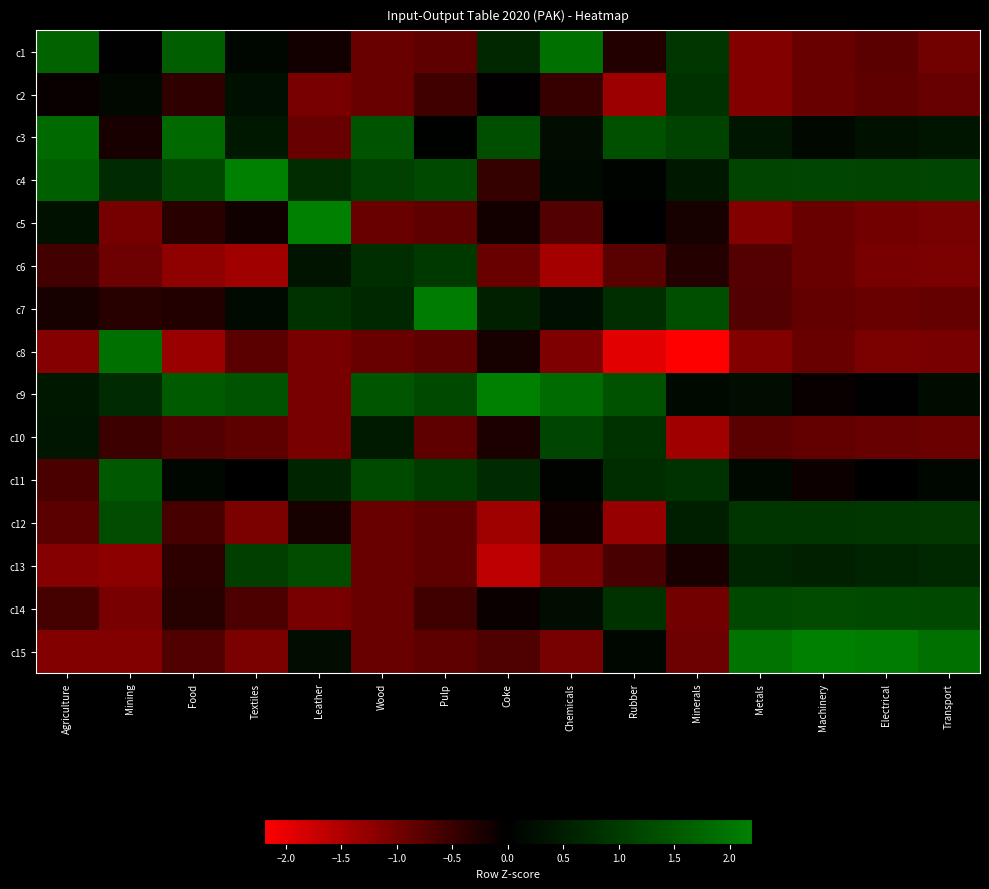

What is the maximum value shown in the chart?

2.4